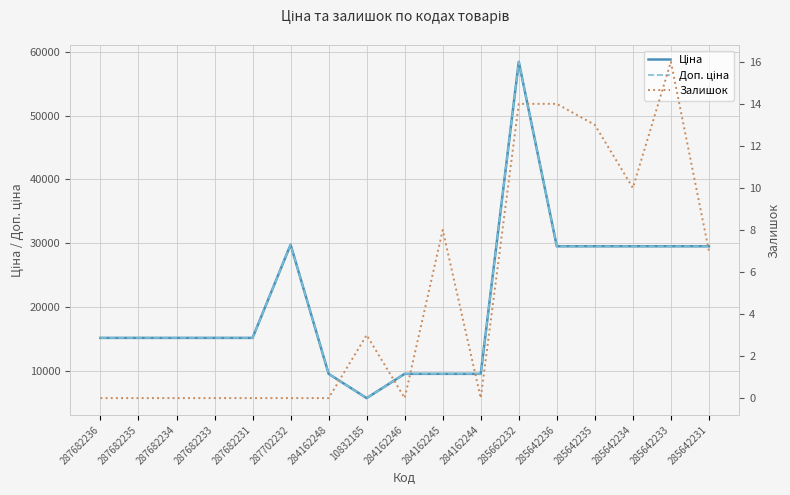

At which category is the sum across all series the highest?

285662232